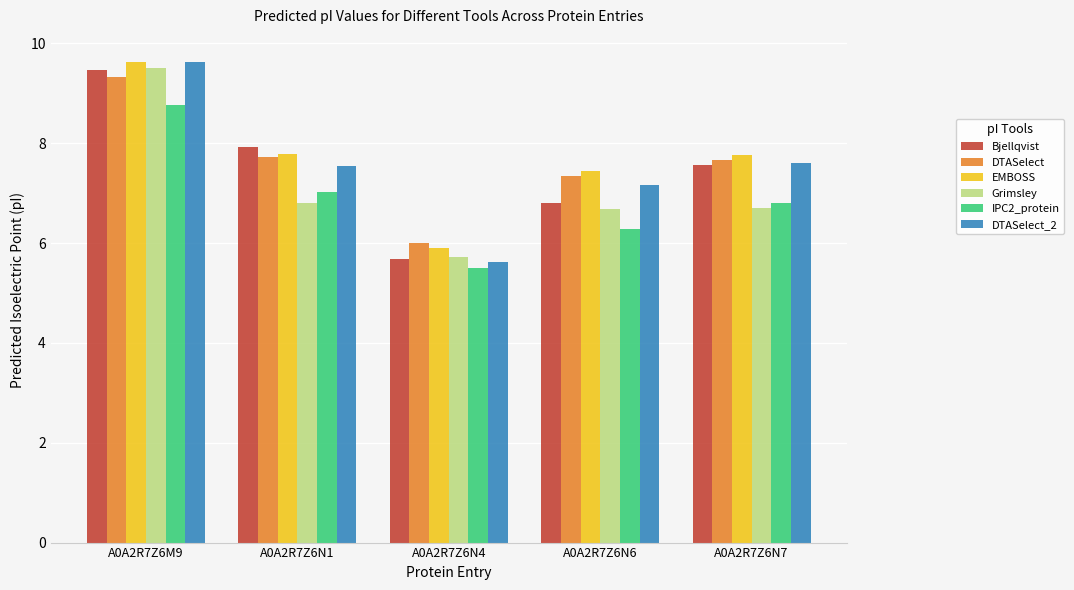

Rank the categories by IPC2_protein value from highest to lowest.

A0A2R7Z6M9, A0A2R7Z6N1, A0A2R7Z6N7, A0A2R7Z6N6, A0A2R7Z6N4